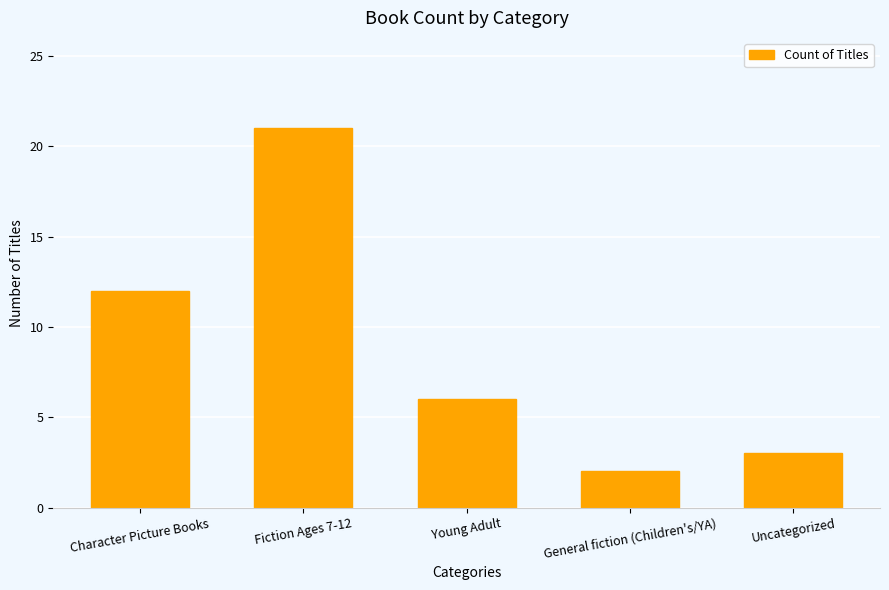

What is the sum of the values at Character Picture Books and Young Adult?

18